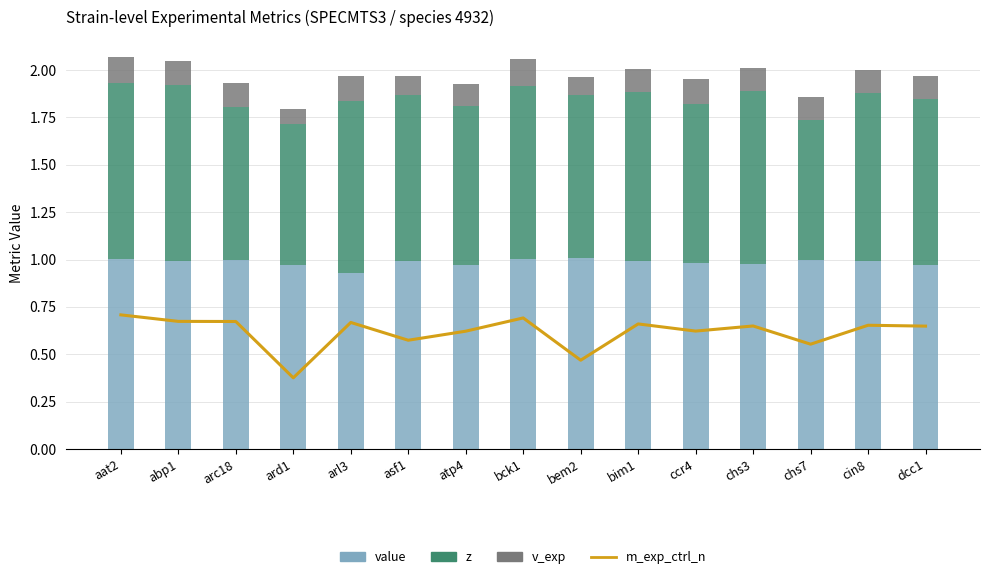

What position from the left is bck1?

8